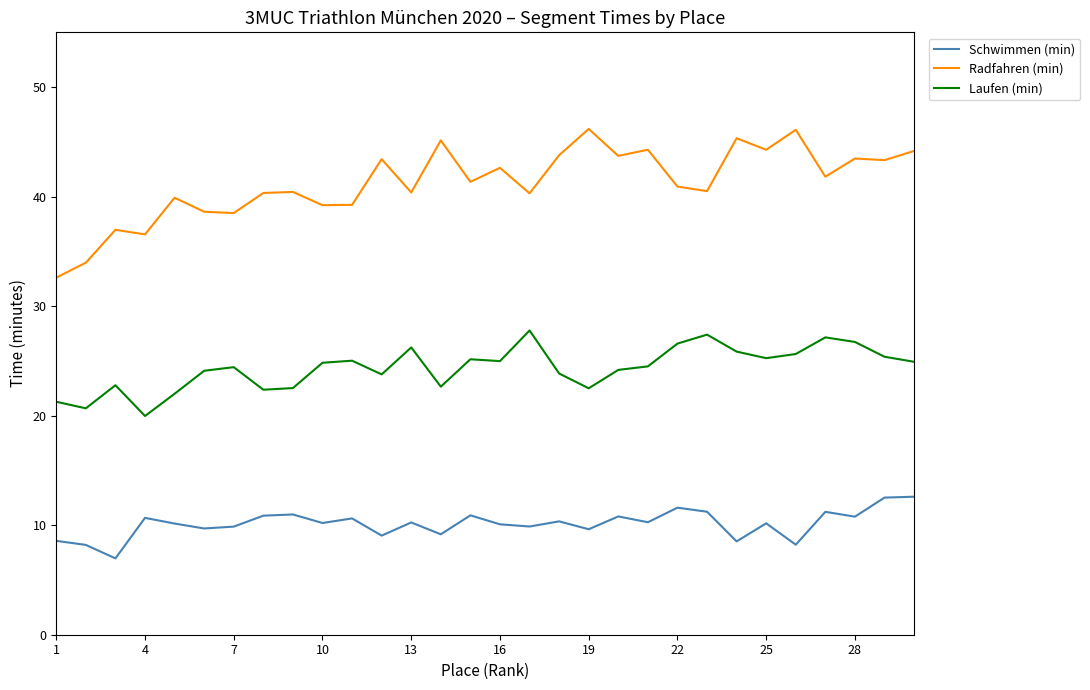

True or false: Schwimmen (min) and Radfahren (min) intersect in this chart.

False